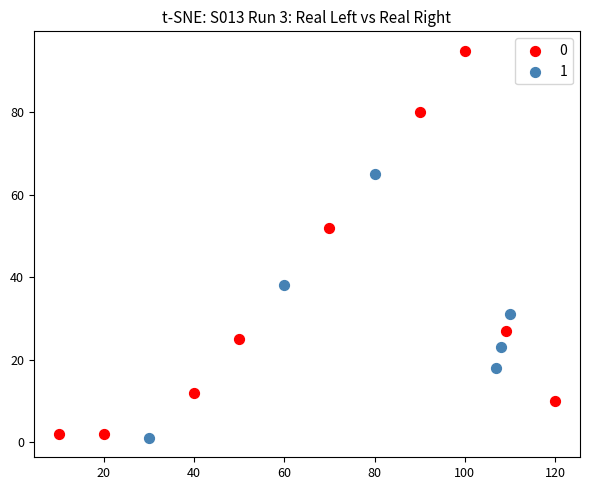

Which series reaches the minimum Y coordinate?

1